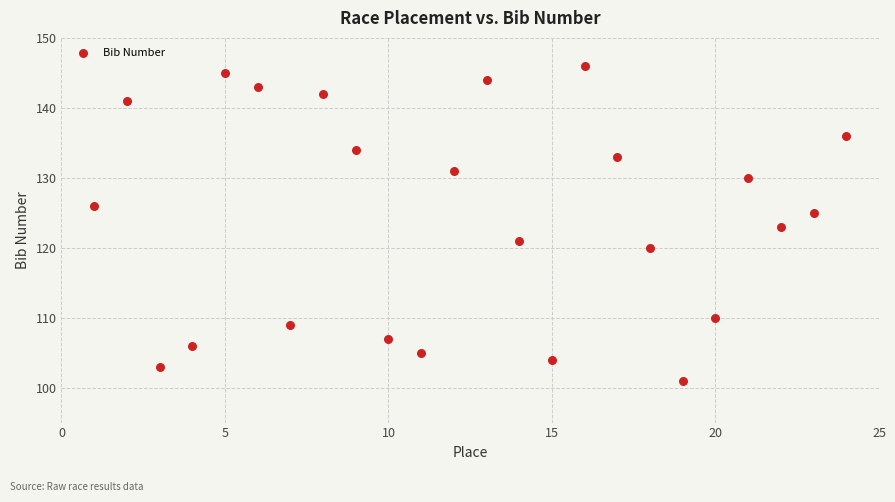

What is the range of Y values (max minus min)?

45